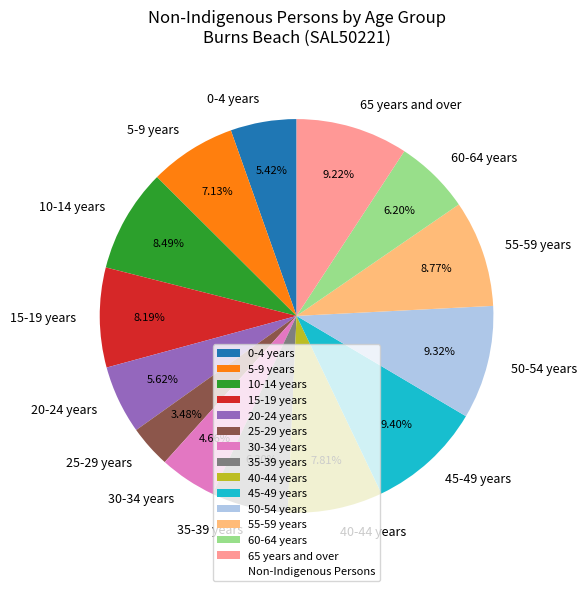

Does 5-9 years represent more than half of the total?

No